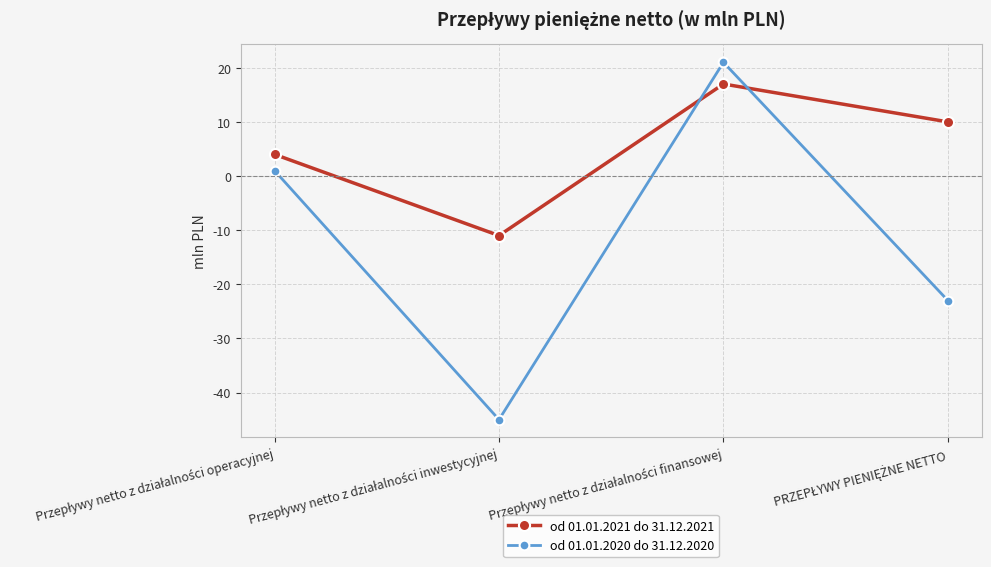

Which series has the largest total across all categories?

od 01.01.2021 do 31.12.2021